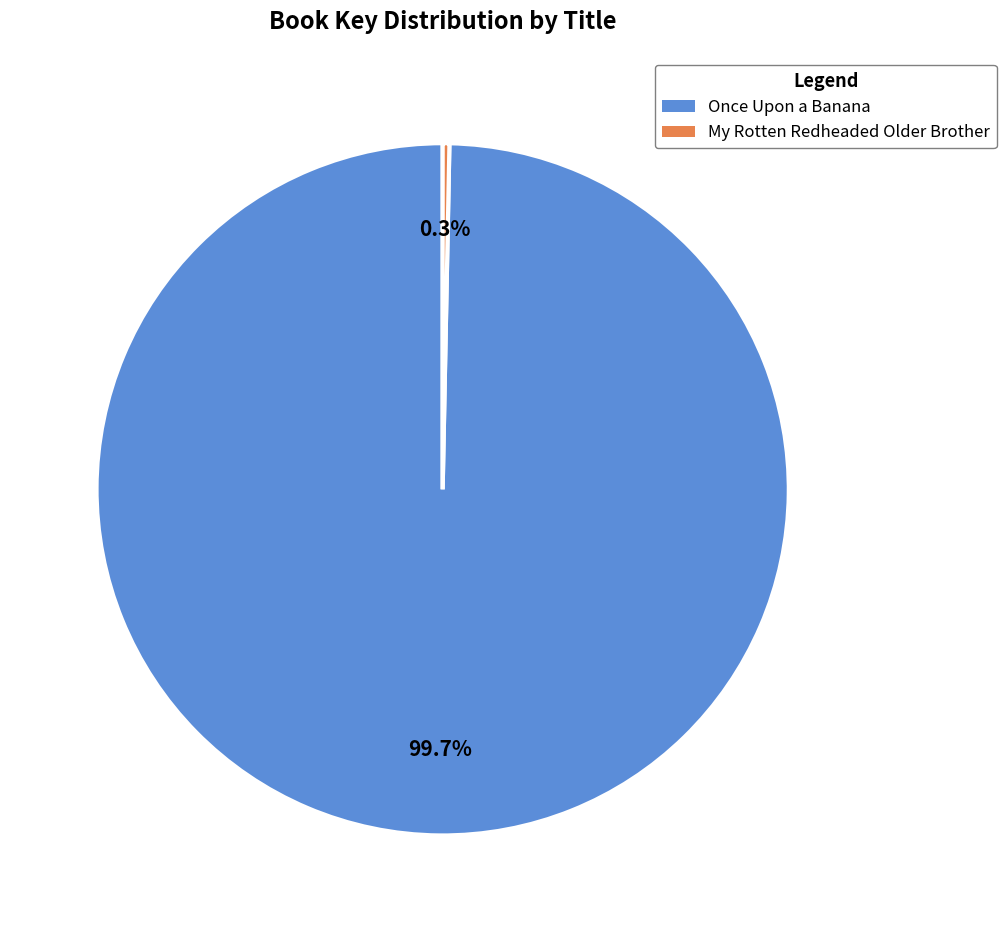

What percentage do Once Upon a Banana and My Rotten Redheaded Older Brother together represent?

100.0%